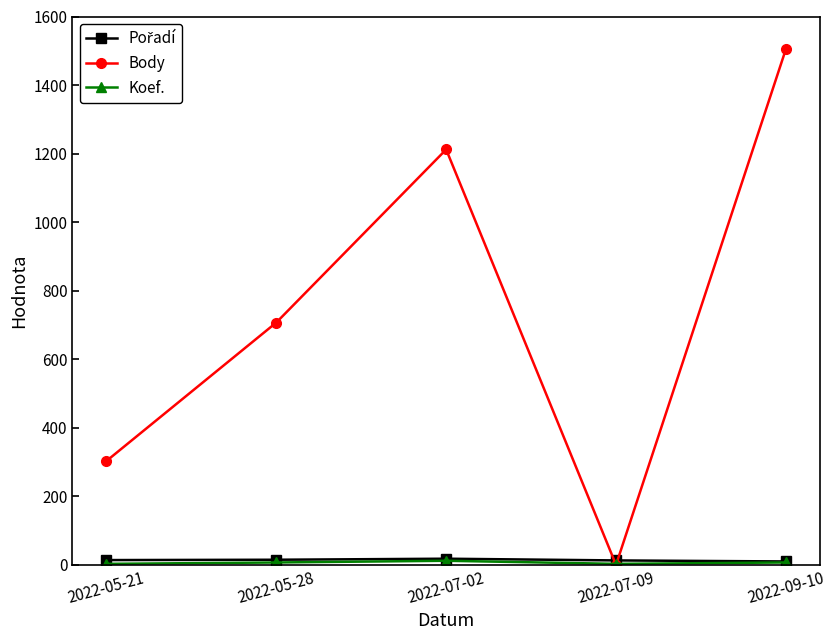

Which series has the largest range (max minus min)?

Body